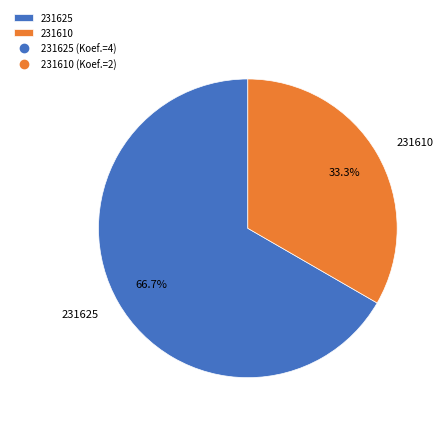

What percentage is NOT represented by 231610?

66.7%